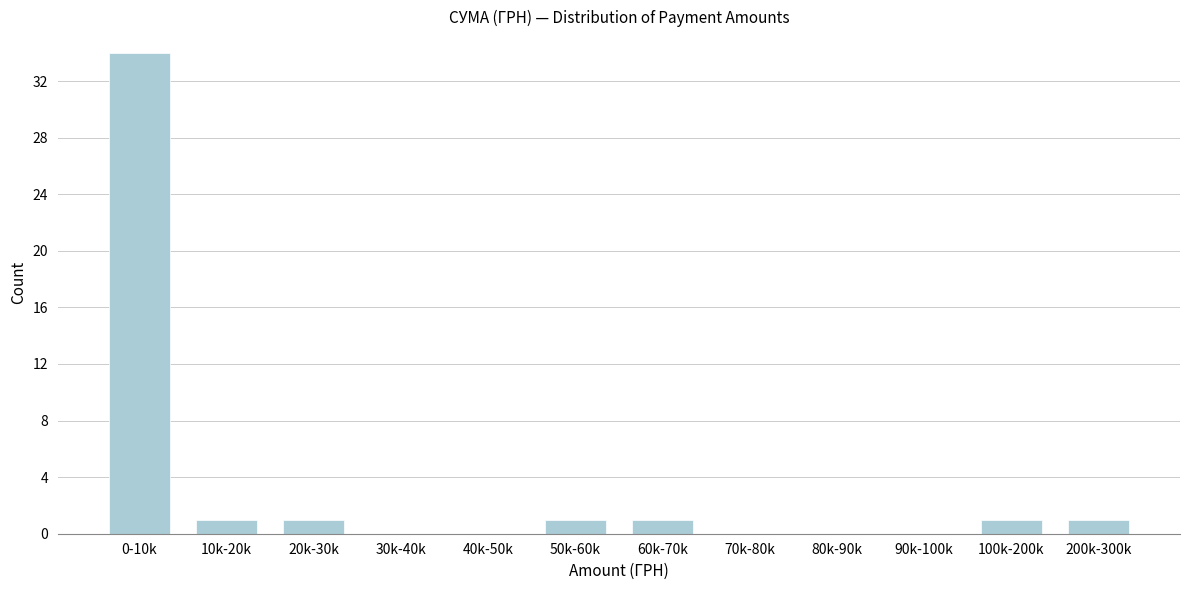

Reading left to right, what are all the values shown in this chart?

0-10k=34	10k-20k=1	20k-30k=1	30k-40k=0	40k-50k=0	50k-60k=1	60k-70k=1	70k-80k=0	80k-90k=0	90k-100k=0	100k-200k=1	200k-300k=1